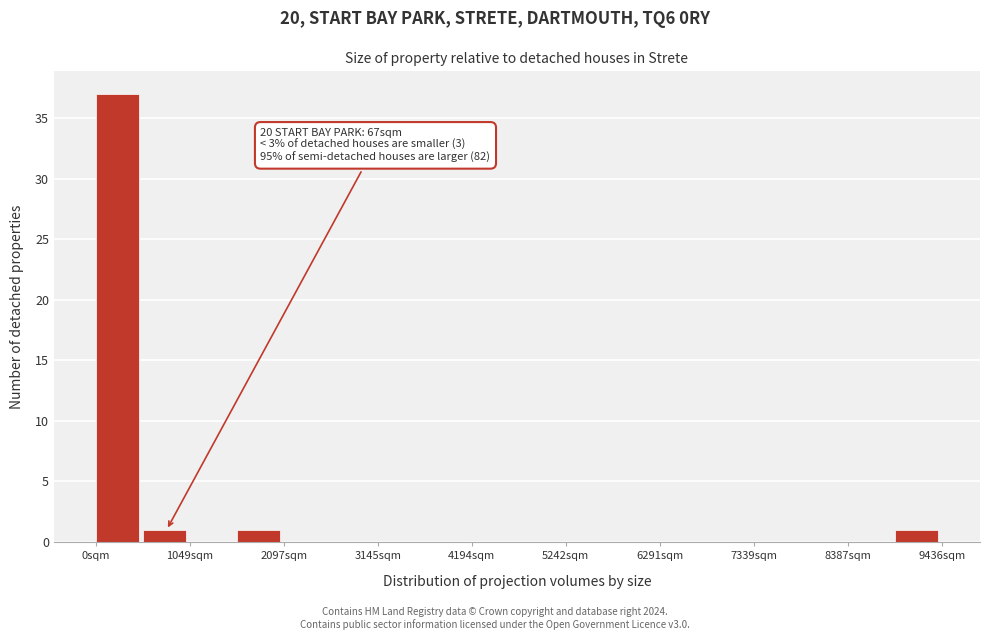

Read against the x-axis, roughly where is the centre of the tallest bar?

200